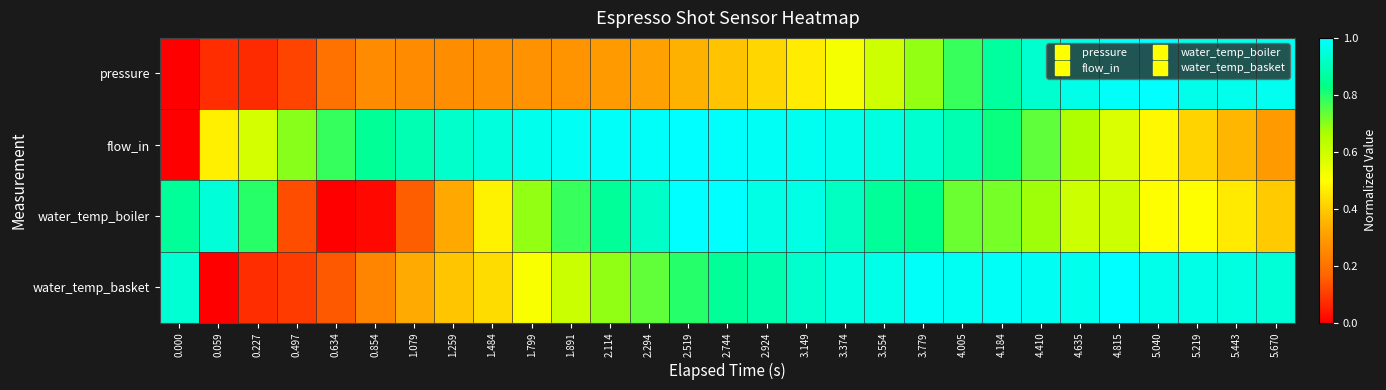

What is the total value across all series at 3.374?

3.4